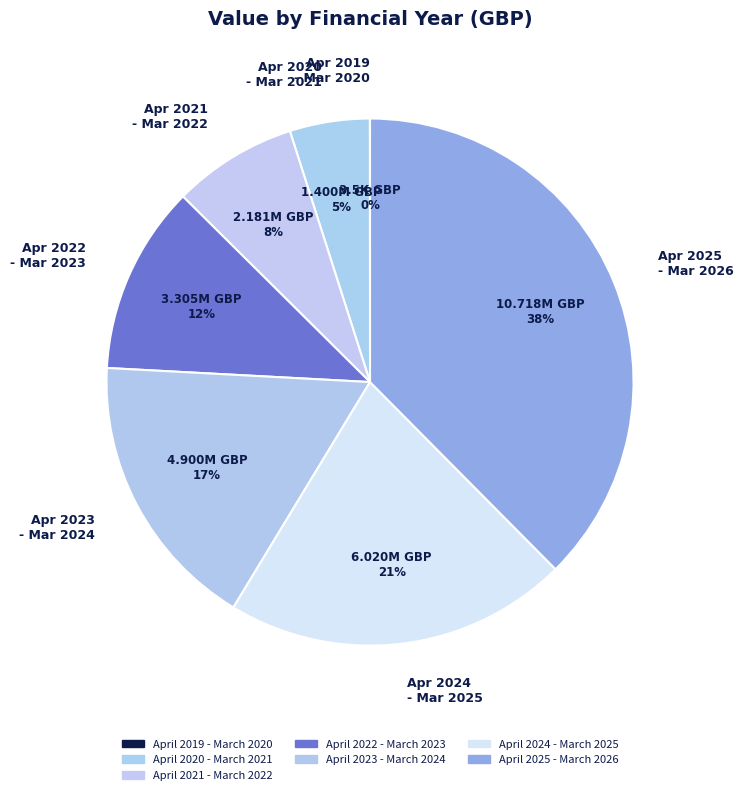

Is there any slice that represents more than half of the pie?

No